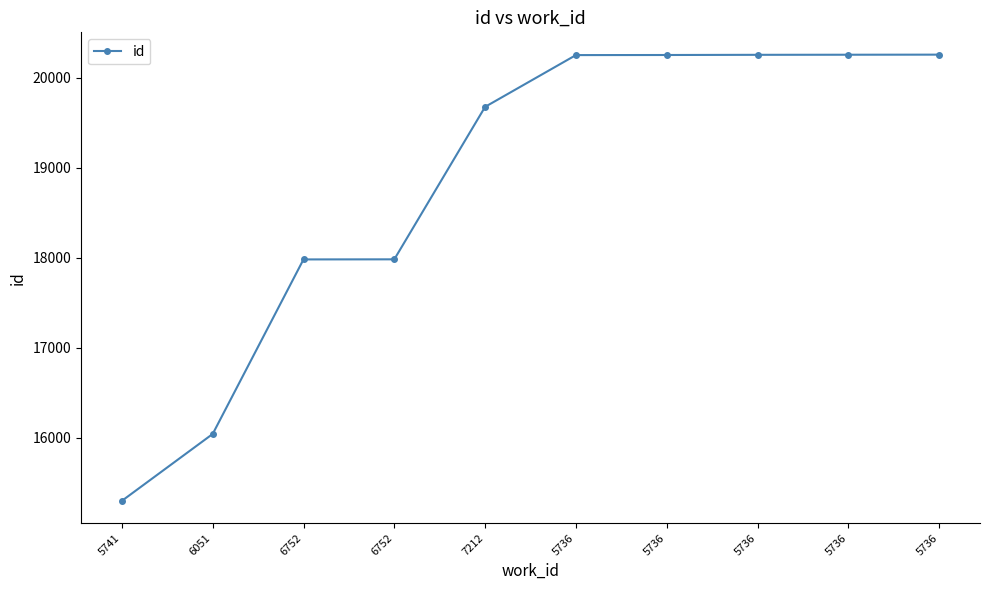

What is the difference between the values at 5736 and 6051?

4209